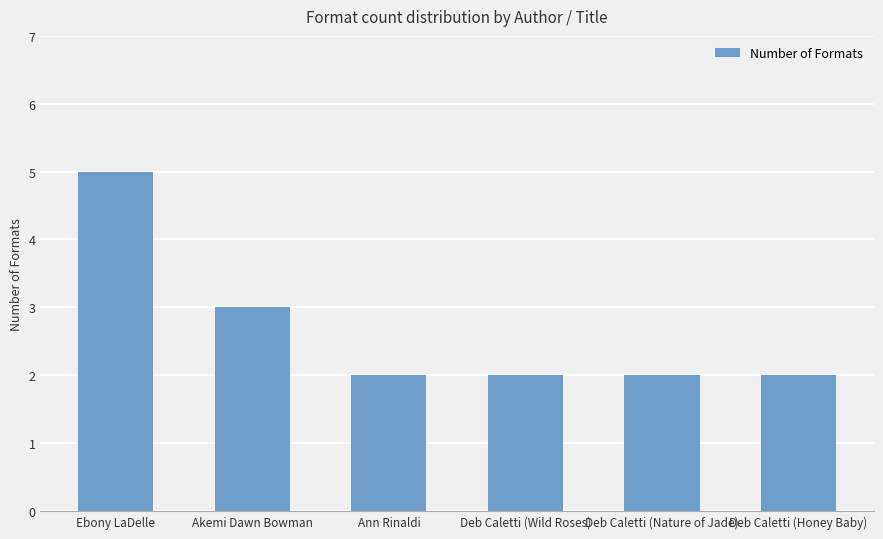

What is the difference between the values at Deb Caletti (Nature of Jade) and Akemi Dawn Bowman?

1